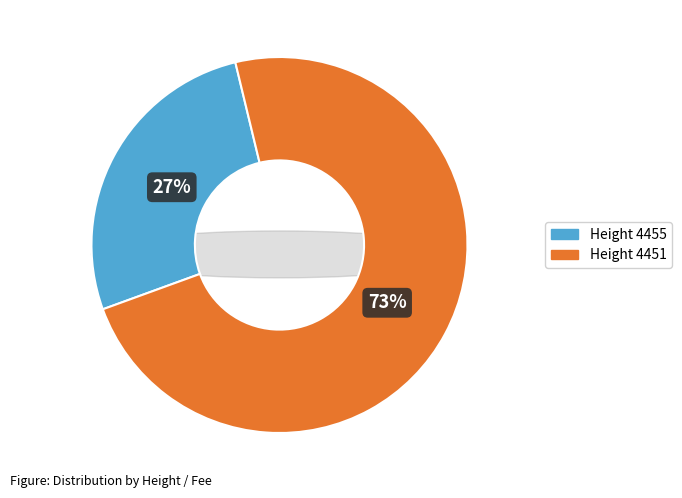

The 4455 slice represents 21% of the pie. True or false?

False